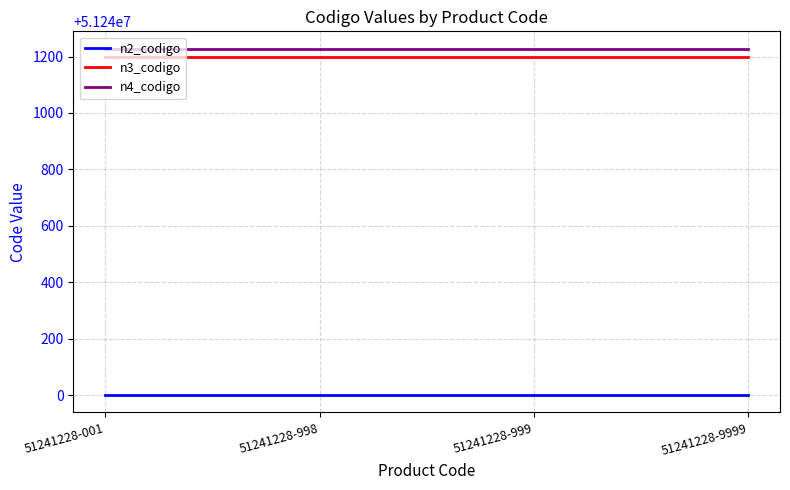

Which series has the largest total across all categories?

n4_codigo